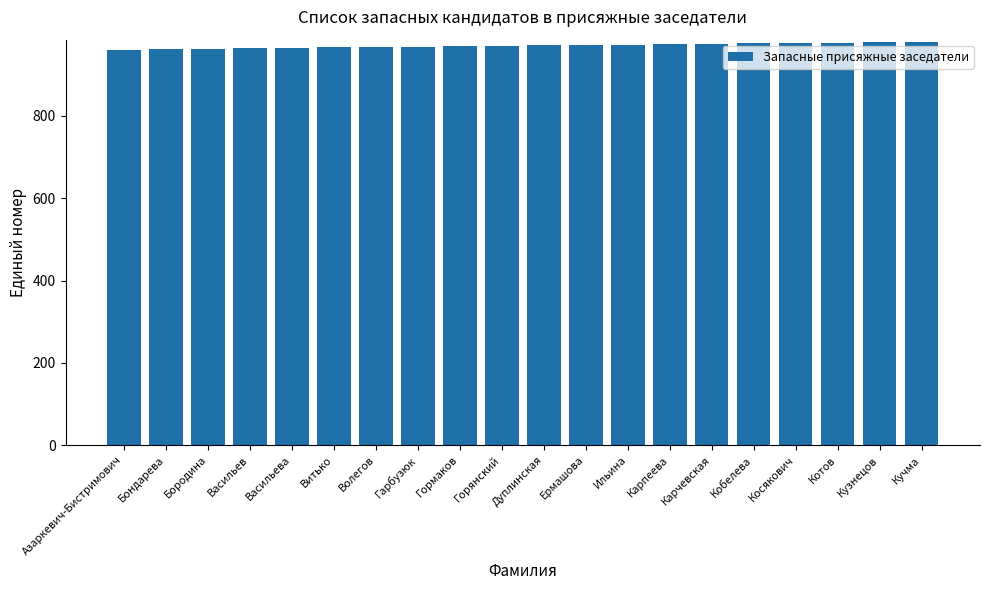

True or false: the data shows 978 at Котов.

True